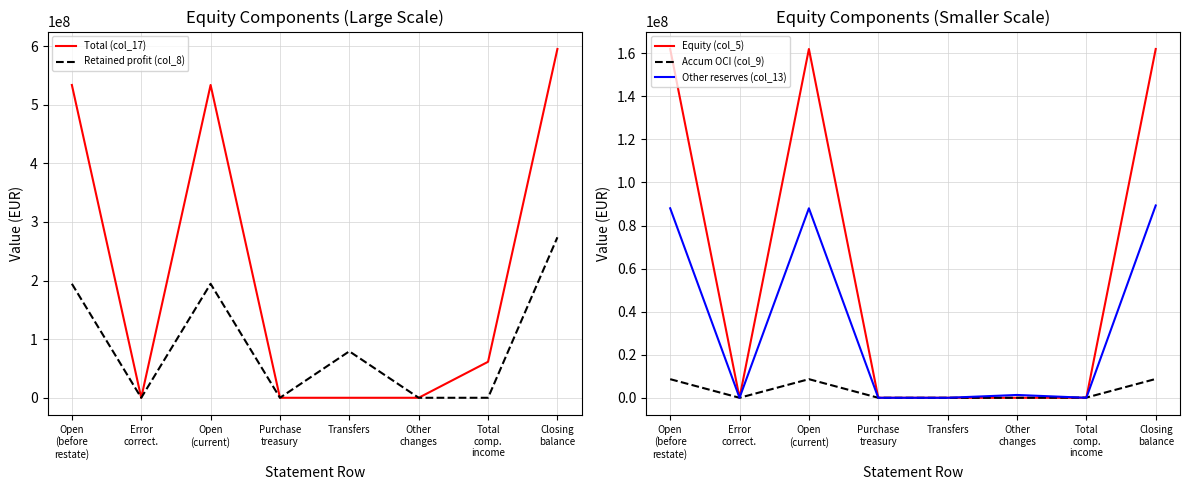

Which series has the largest total across all categories?

Total (col_17)